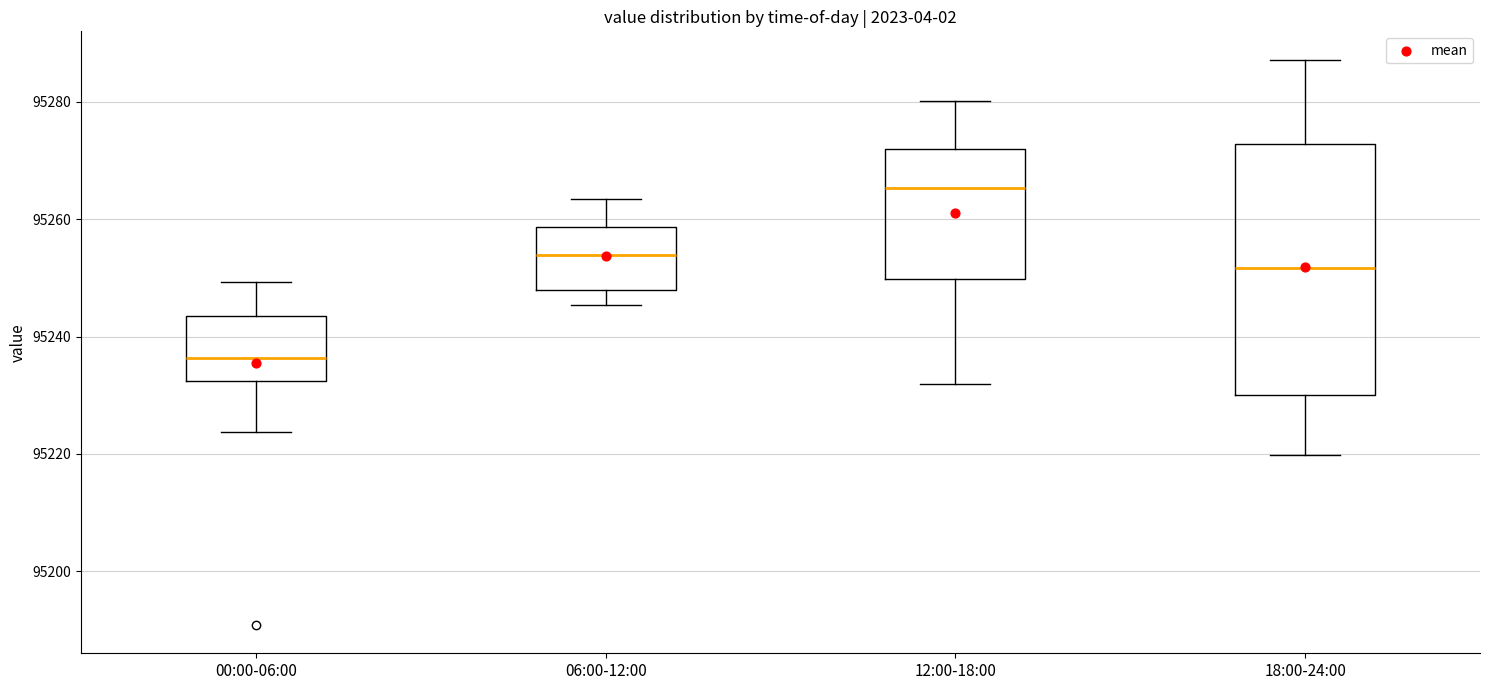

Which box's median line is the highest?

12:00-18:00